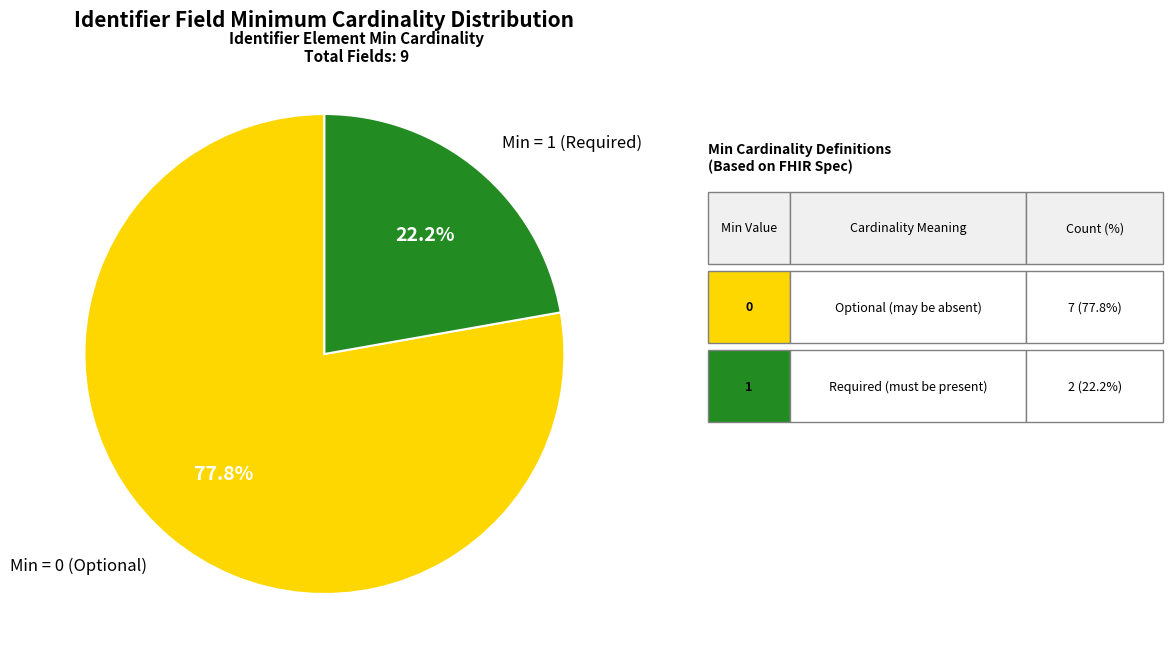

Does Min = 1 (Required) account for over 50% of the chart?

No